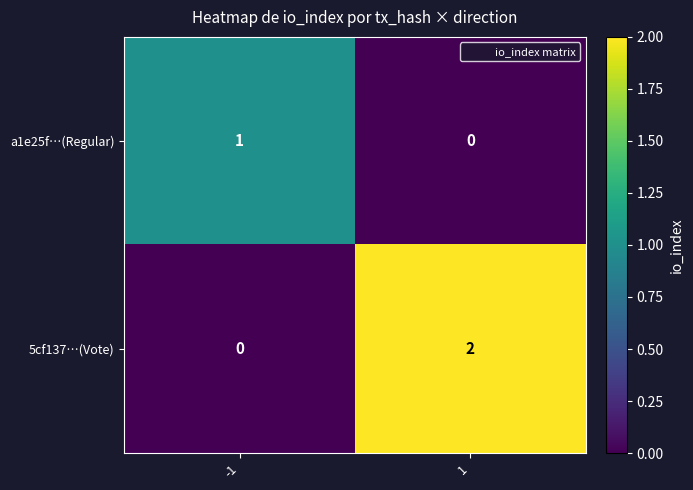

Which series has the largest total across all categories?

5cf137…(Vote)